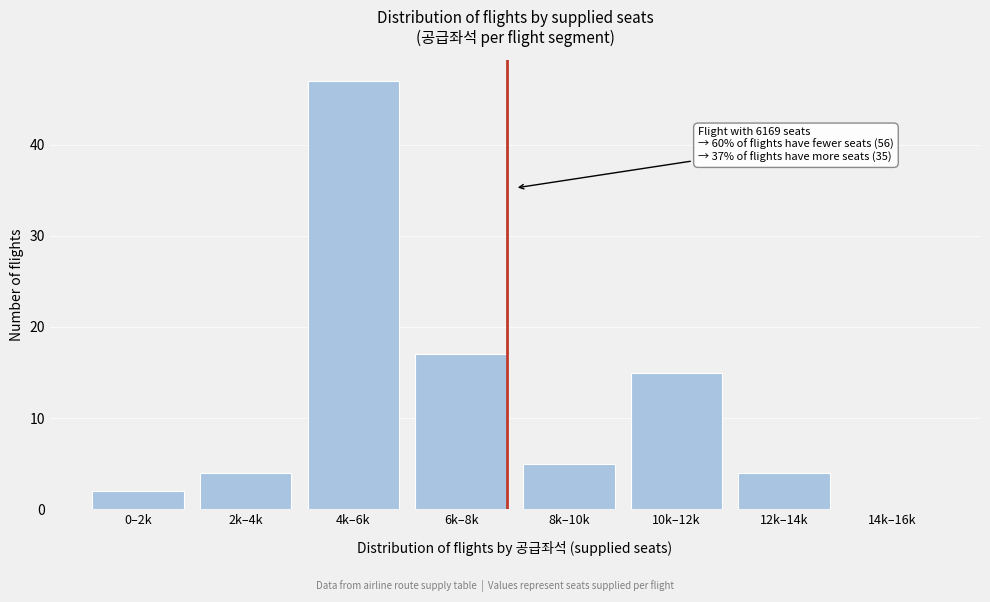

Reading left to right, extract all data points from this chart.

0–2k=2	2k–4k=4	4k–6k=47	6k–8k=17	8k–10k=5	10k–12k=15	12k–14k=4	14k–16k=0